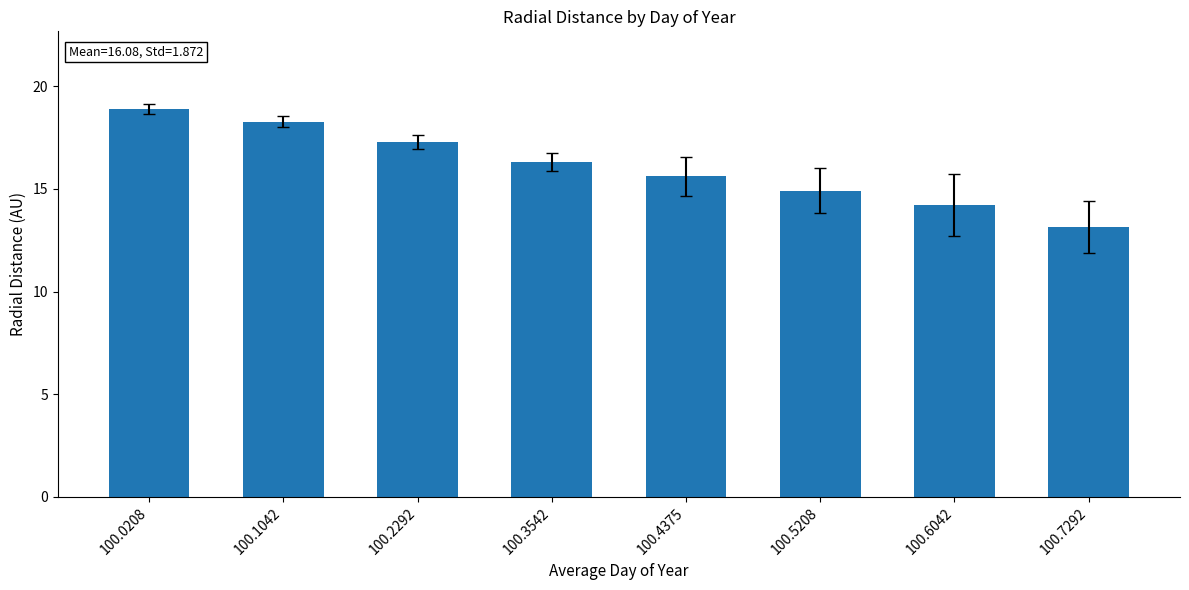

The value at 100.7292 is 19.3. True or false?

False